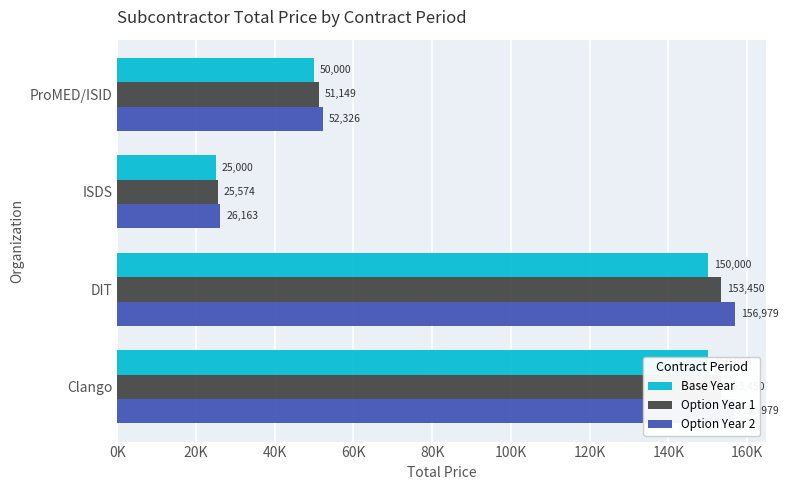

Rank the series by their maximum value, from lowest to highest.

Base Year, Option Year 1, Option Year 2